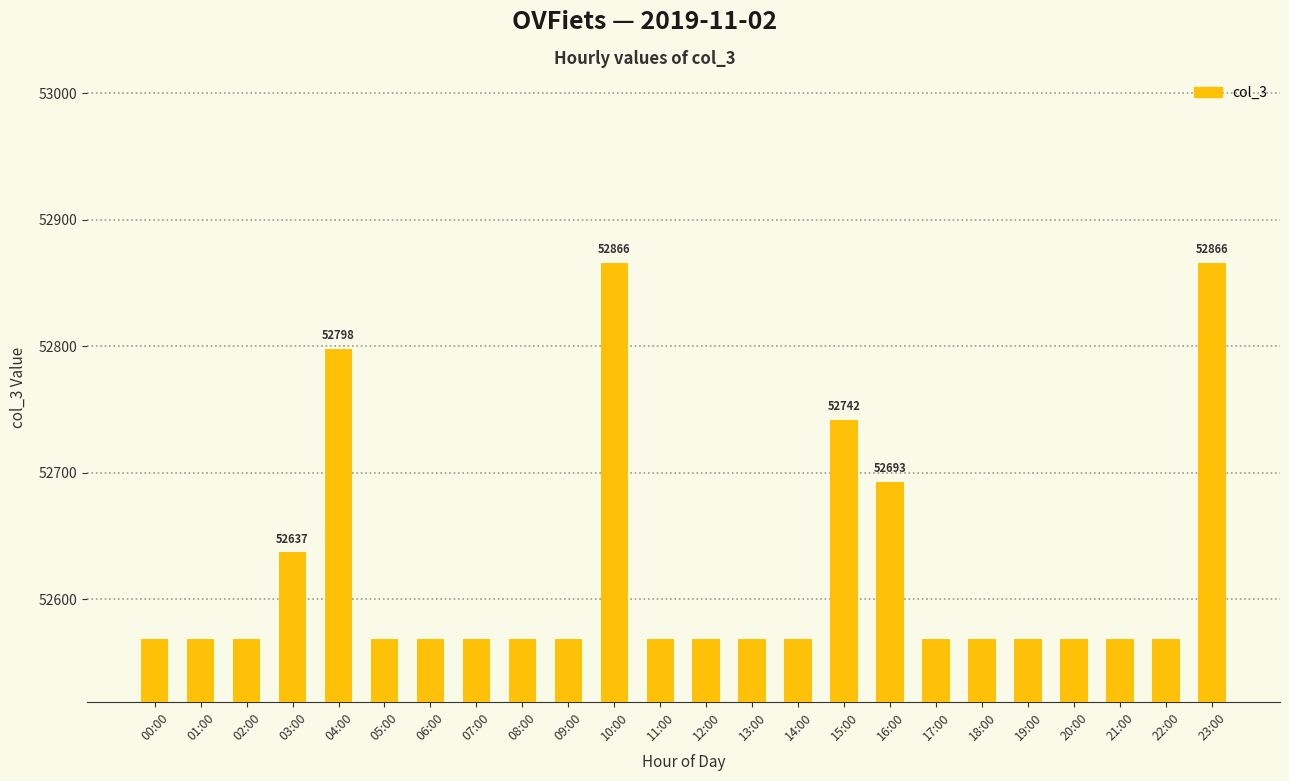

What is the sum of the values at 13:00 and 21:00?

105138